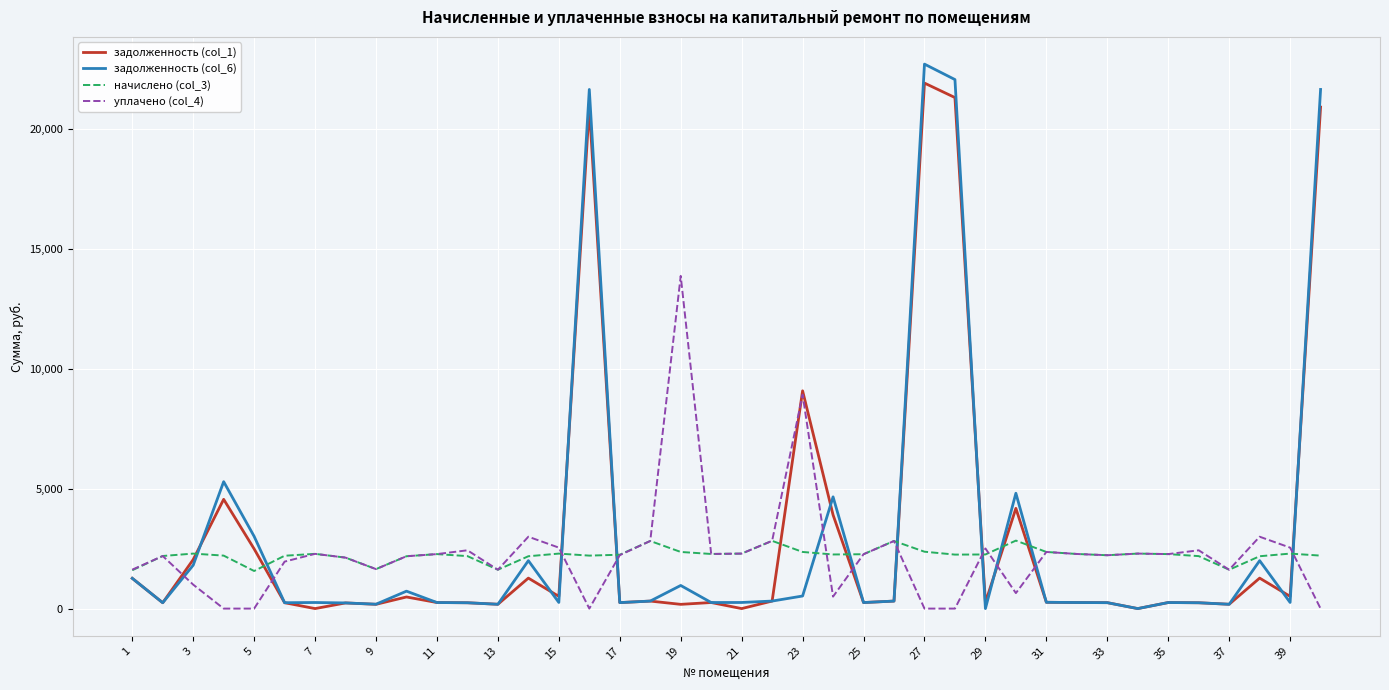

Which series has the largest range (max minus min)?

задолженность (col_6)